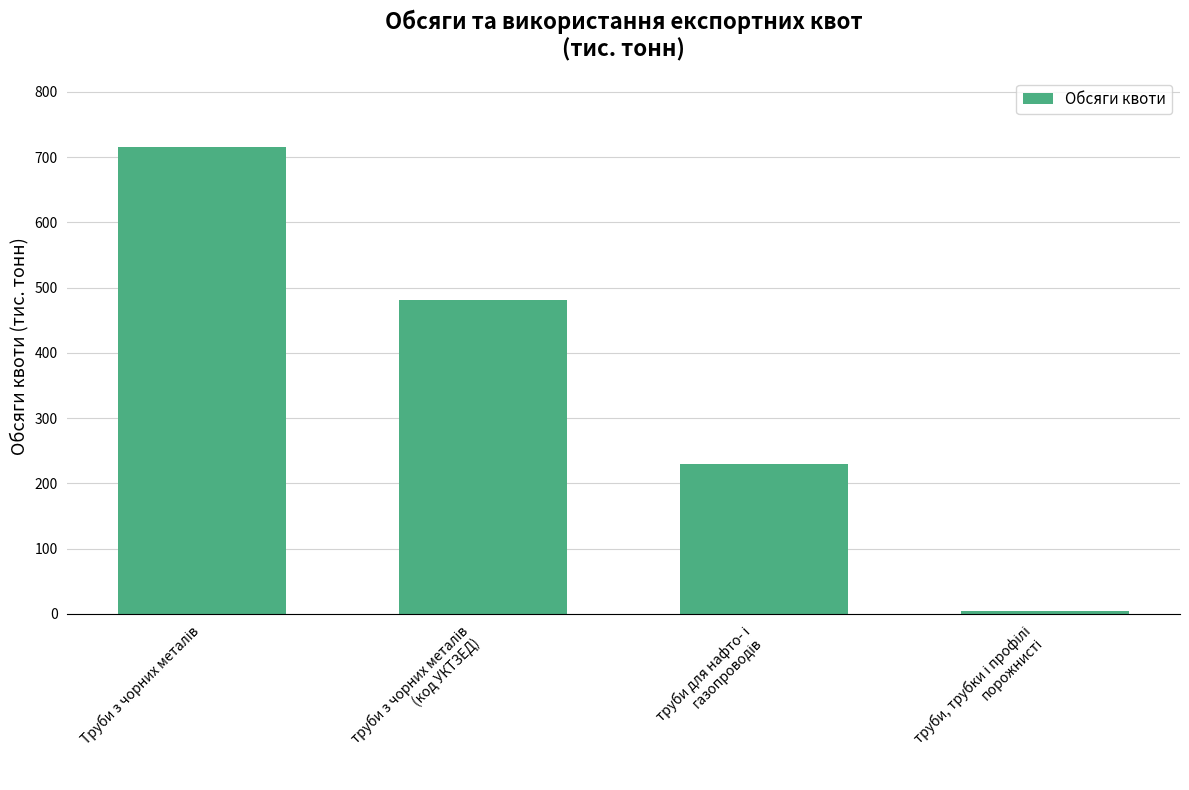

What is the greatest value displayed?

715.0